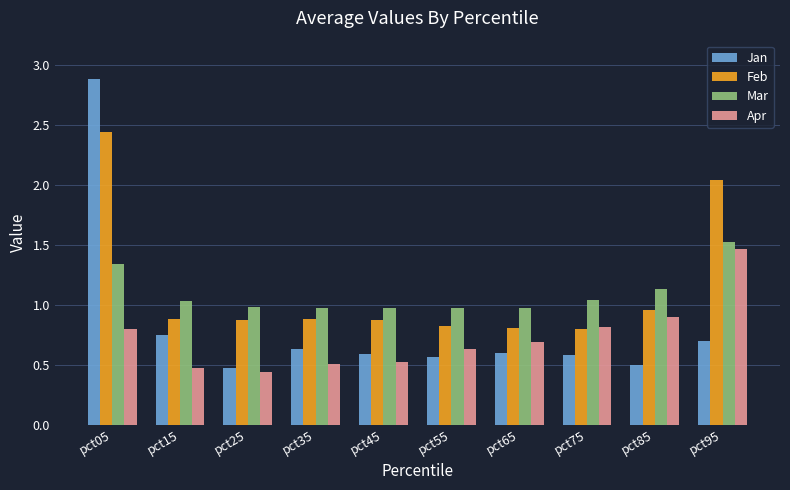

Which label corresponds to the largest value in the chart?

pct05